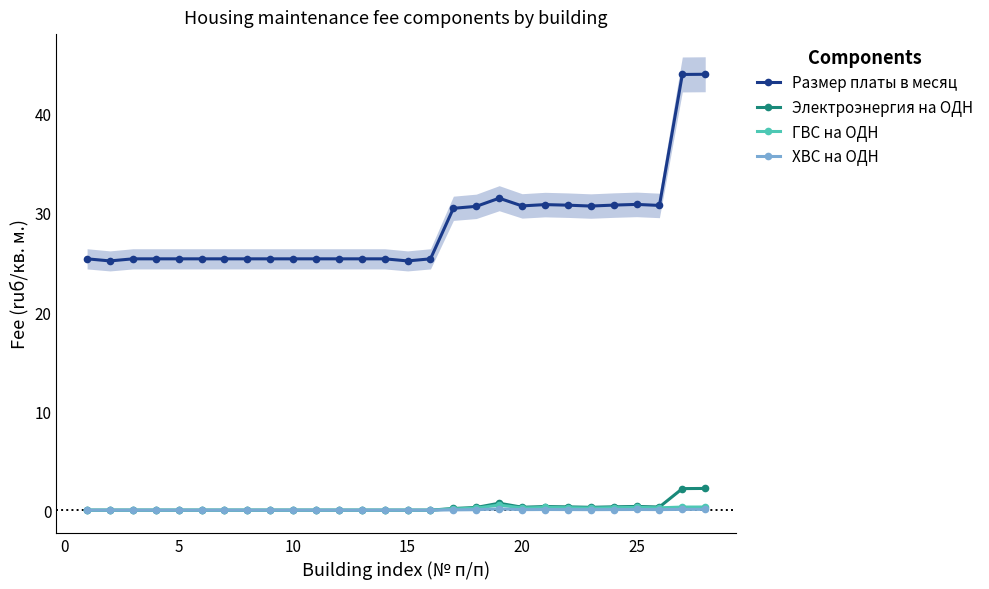

True or false: ГВС на ОДН and Размер платы в месяц cross at least once.

False